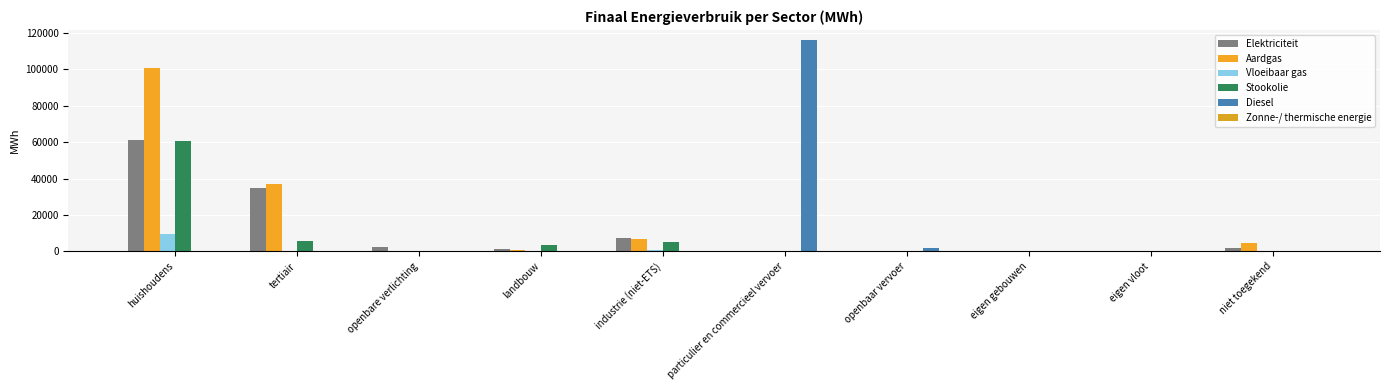

What is the approximate value of Elektriciteit at openbare verlichting?

2132.4